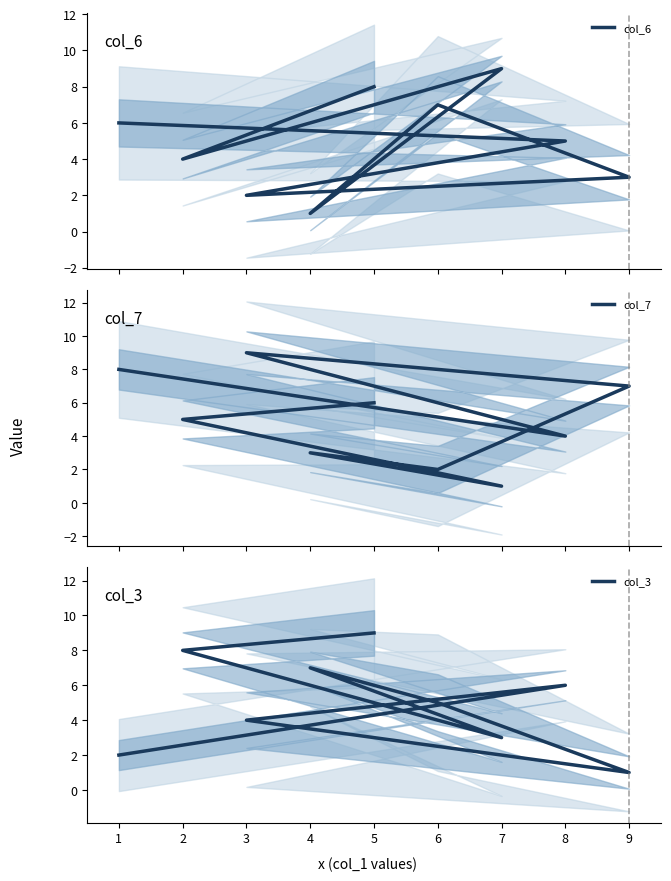

Between 4 and 1, which is larger?

1